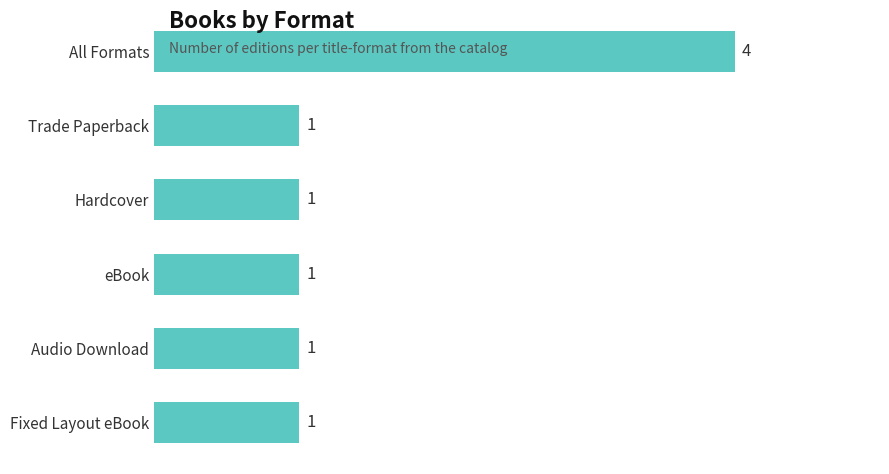

What is the sum of all values?

9